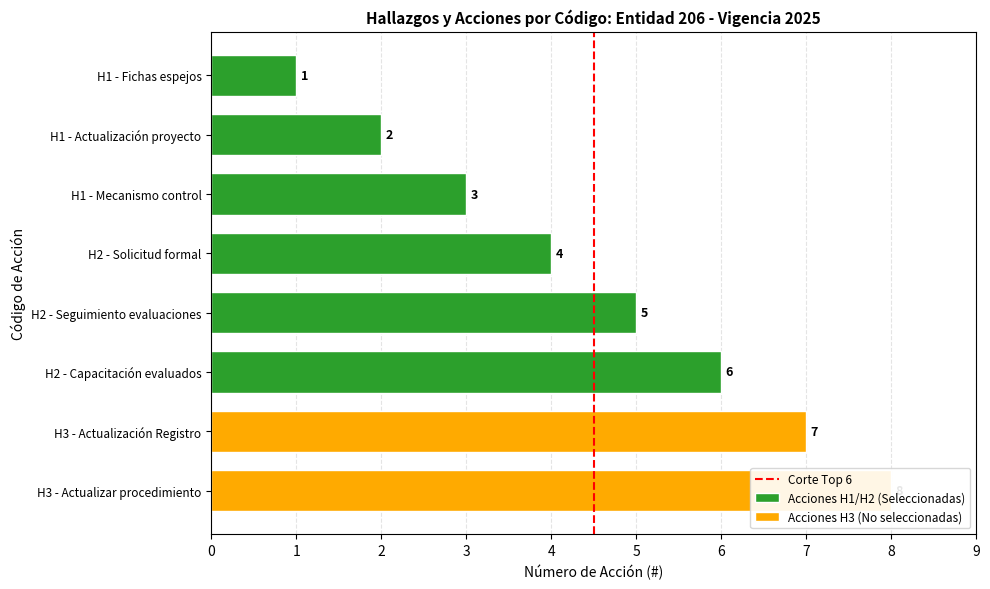

Is it true that the value at 1 is 1?

True